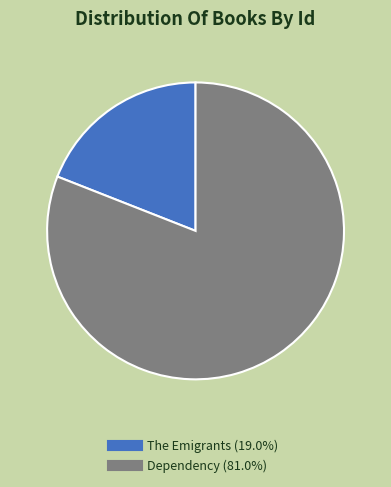

What is the largest slice in the pie chart?

Dependency